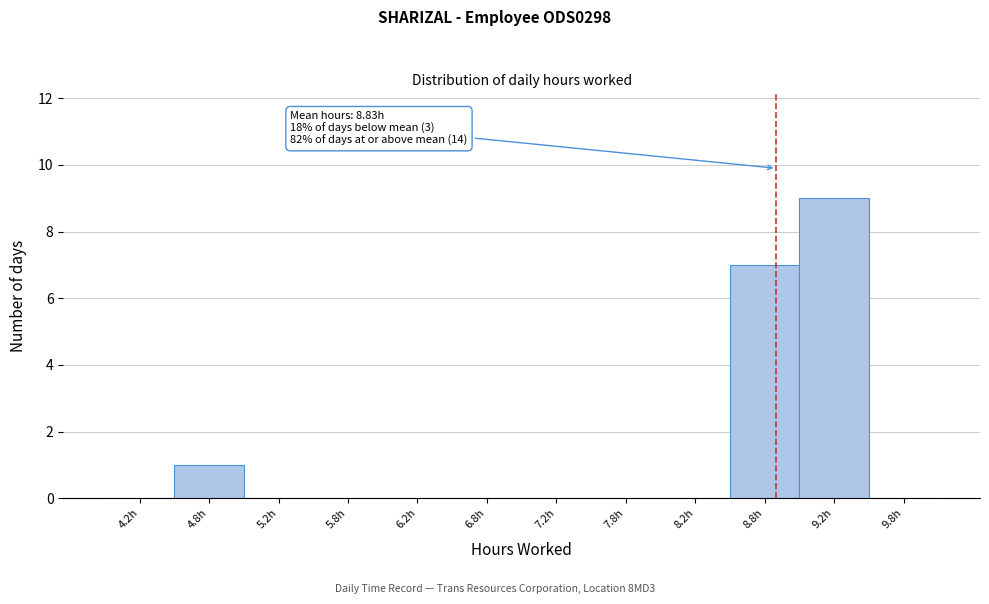

Over which range of the x-axis is the bar tallest?

9.0 to 9.5